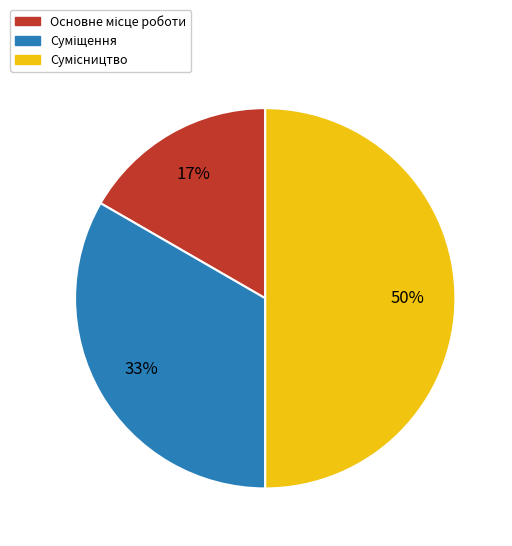

To the nearest percent, what is the average slice percentage?

33%